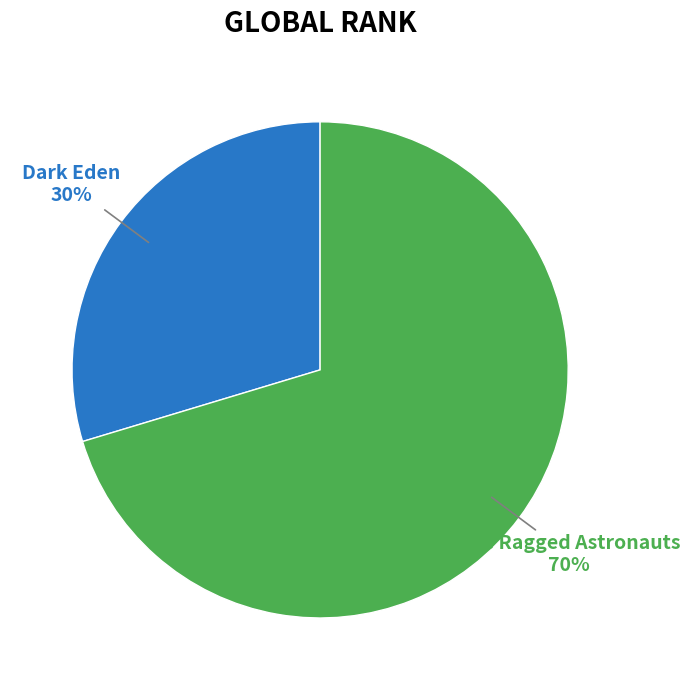

To the nearest percent, what is the combined percentage of Dark Eden and The Ragged Astronauts?

100%